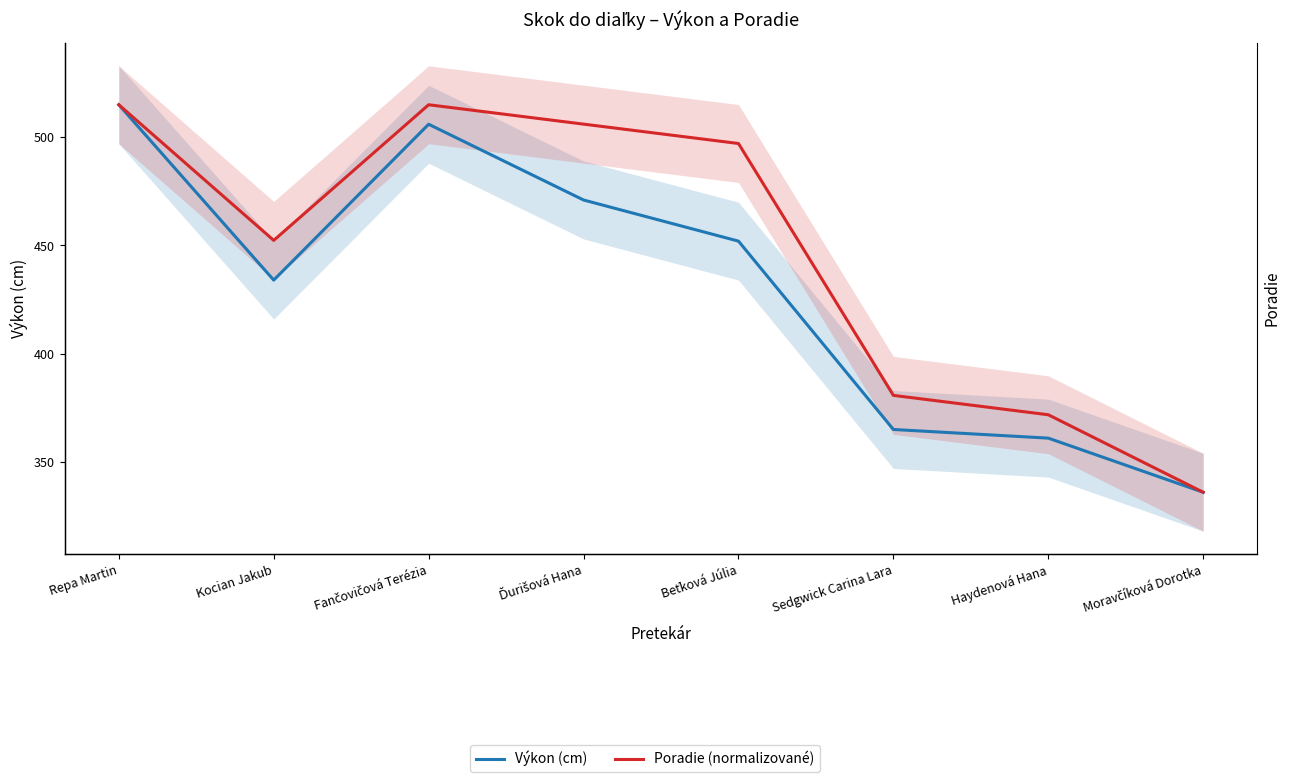

Which category has the lowest value in the Výkon (cm) series?

Moravčíková Dorotka